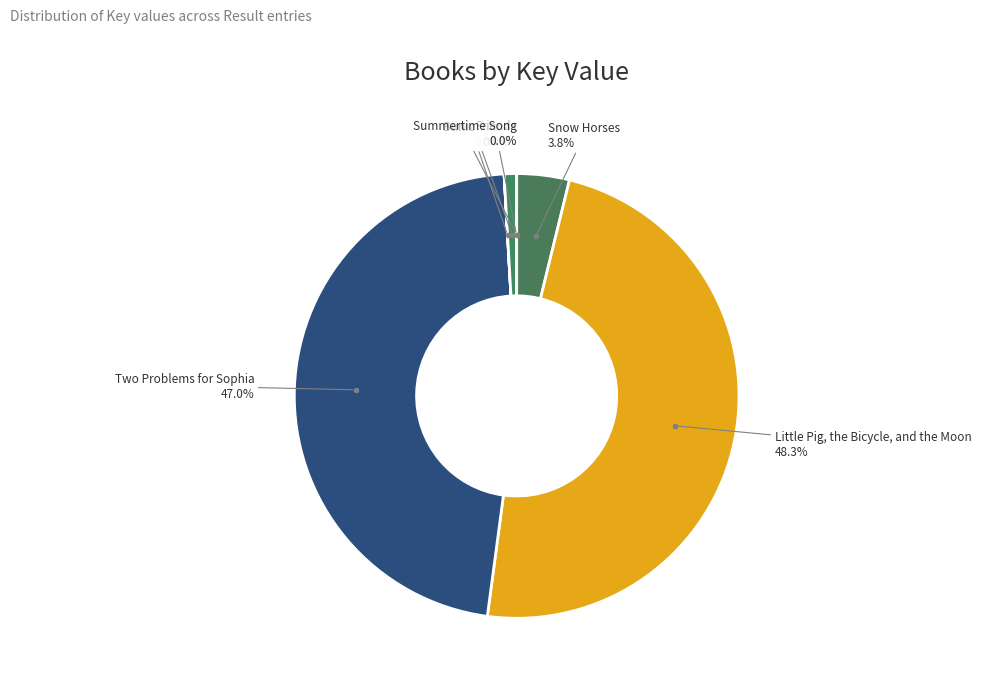

Which category has the smallest portion of the pie?

Friends